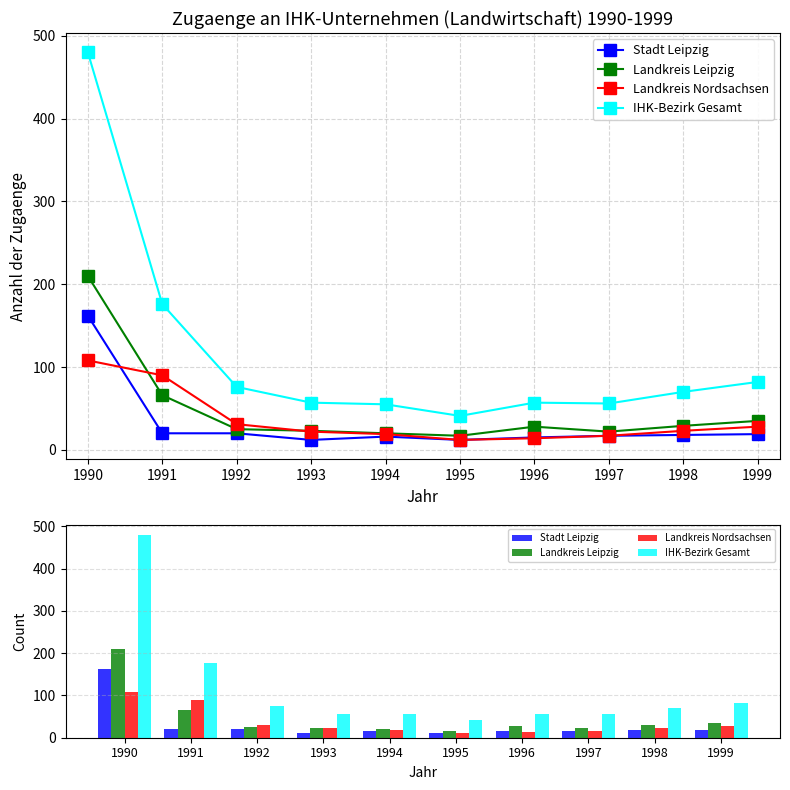

What is the sum of the Landkreis Nordsachsen values at 1994 and 1993?

41